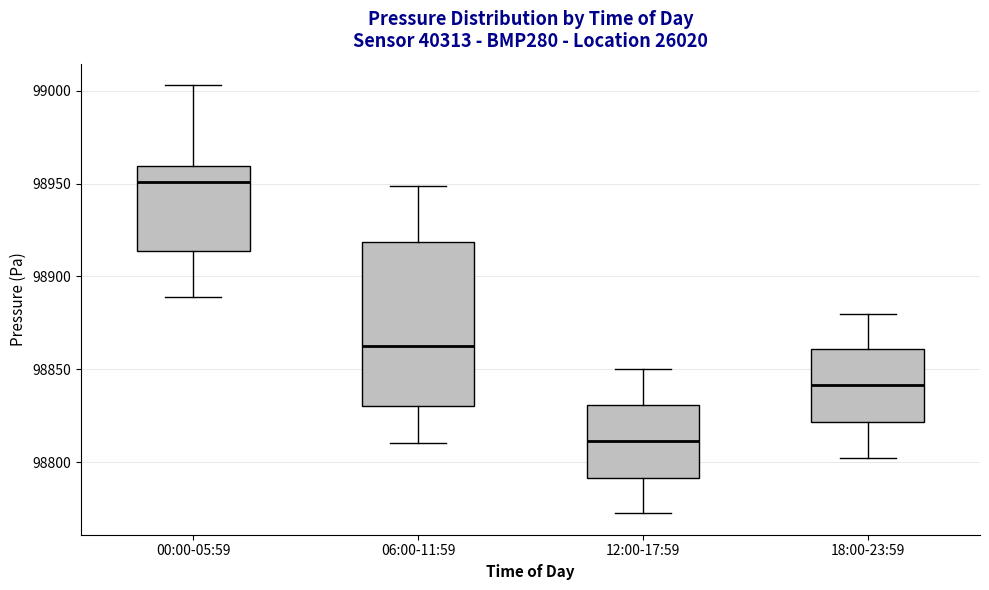

Where is the lower edge of the box for 06:00-11:59 on the y-axis? The values are not printed on the chart, so give them approximately, as read against the axis.

98830